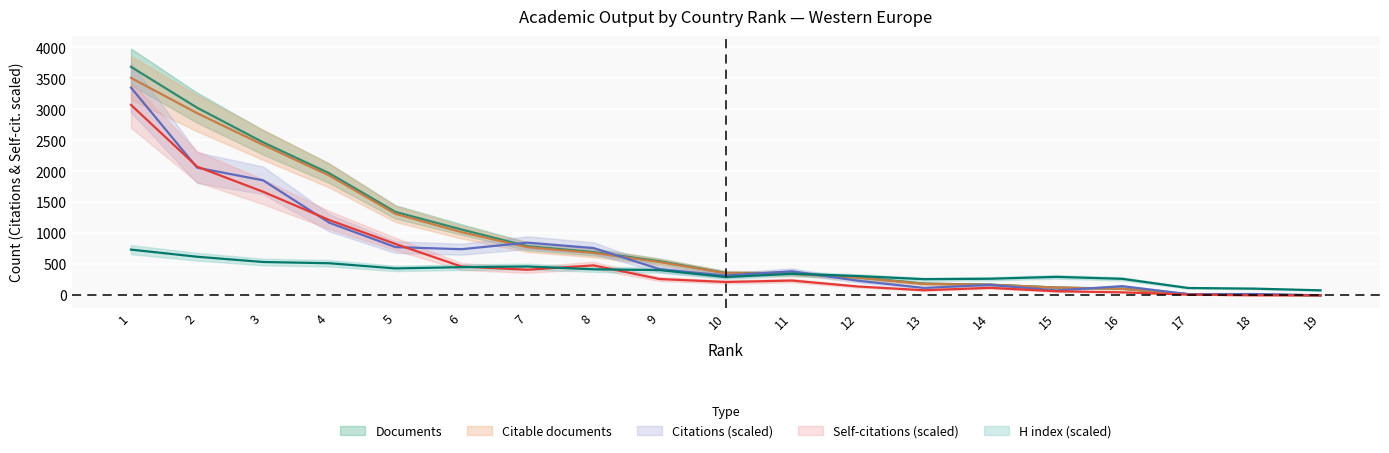

What is the difference between the Documents values at 5 and 14?

1174.0